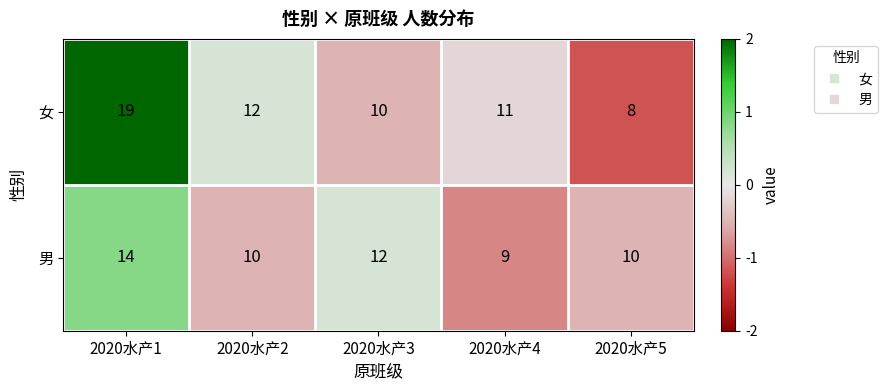

What value does the 女 series have at 2020水产2?

12